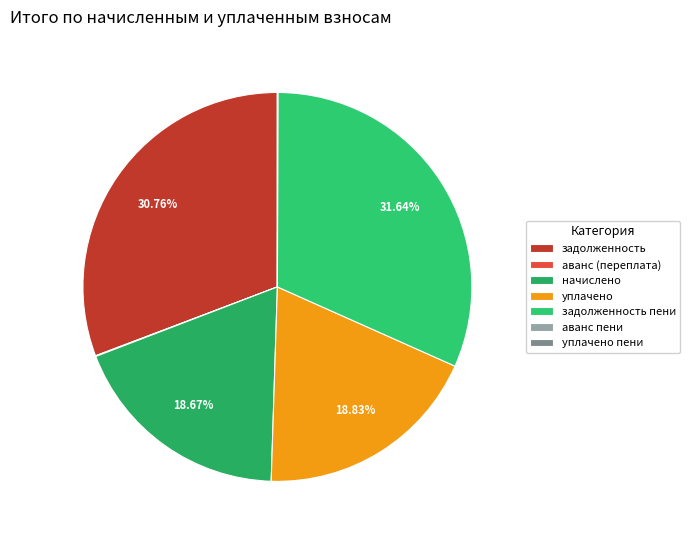

Is there a majority slice in this chart?

No